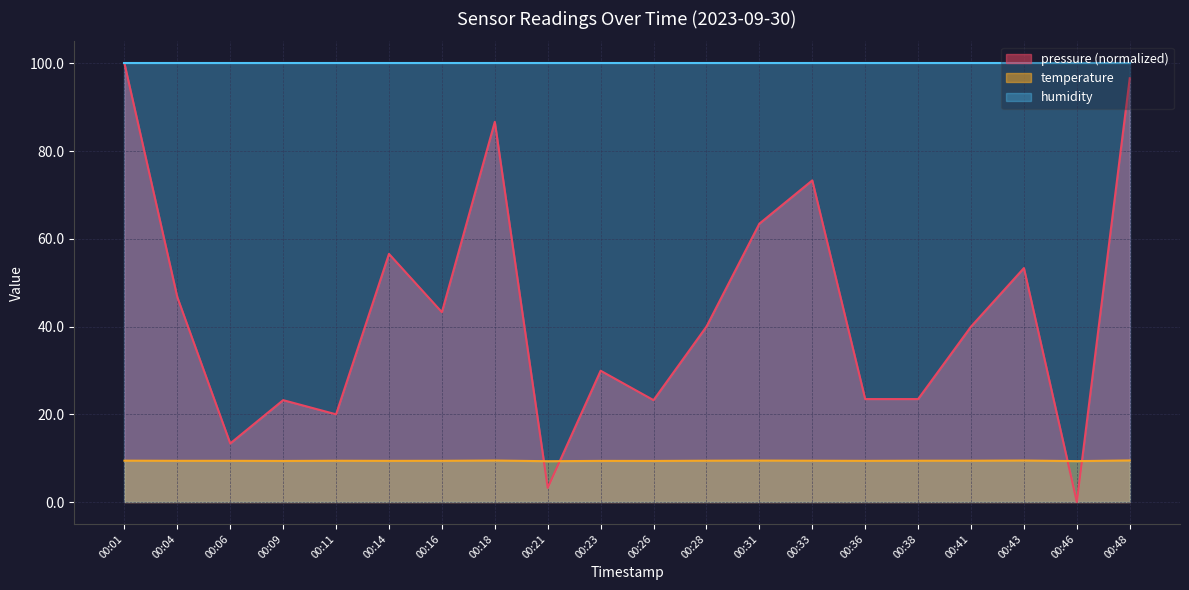

What is the difference between the pressure values at 00:09 and 00:06?

9.9